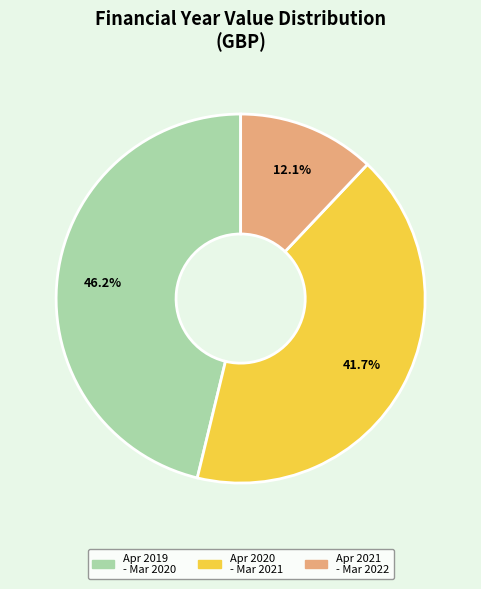

Is there any slice that represents more than half of the pie?

No